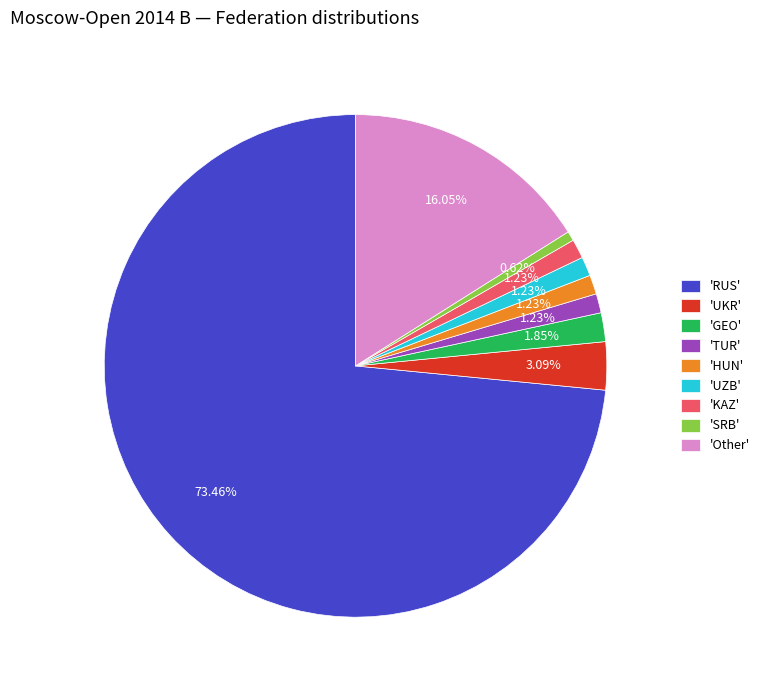

Does any single category account for the majority?

Yes